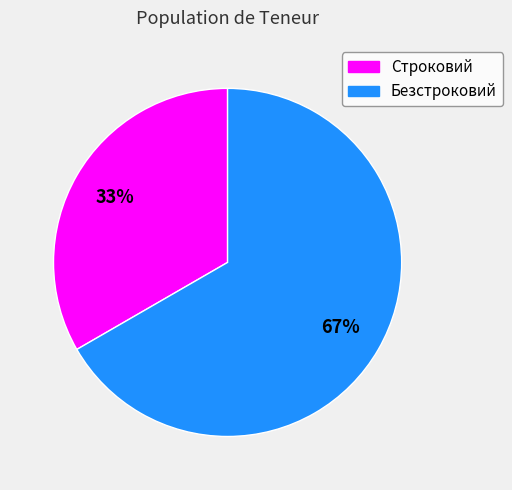

Combined, do Безстроковий and Строковий account for over 50%?

Yes